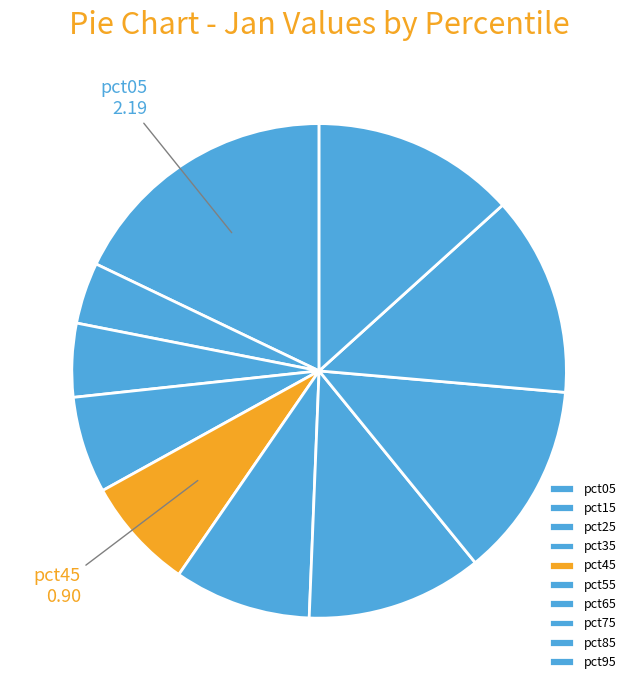

Which has a higher value, pct85 or pct75?

pct85